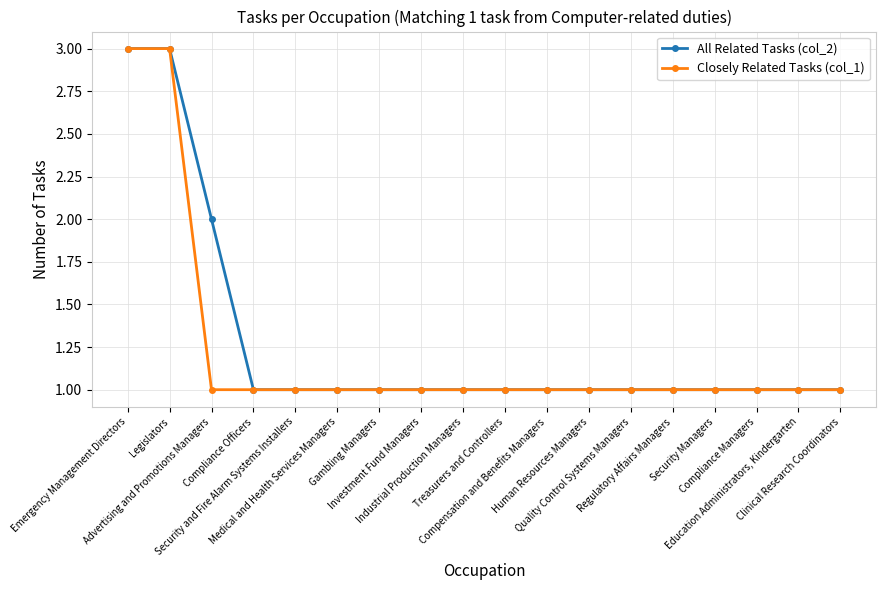

Which series changed the most between Compliance Officers and Compensation and Benefits Managers?

All Related Tasks (col_2)